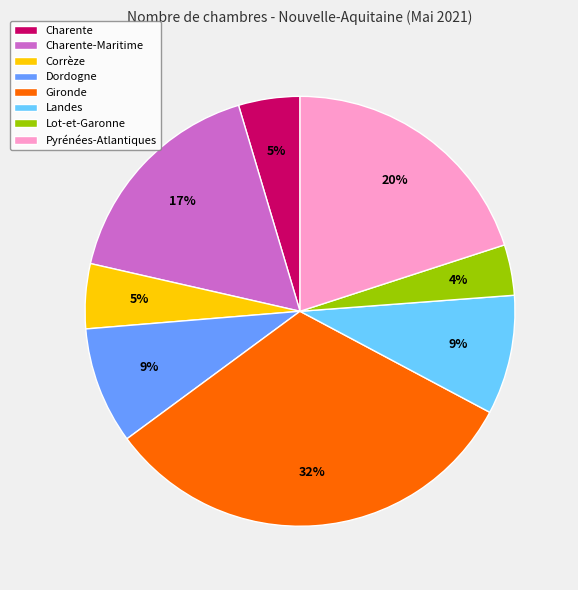

Is it true that Dordogne is 9% of the pie?

True